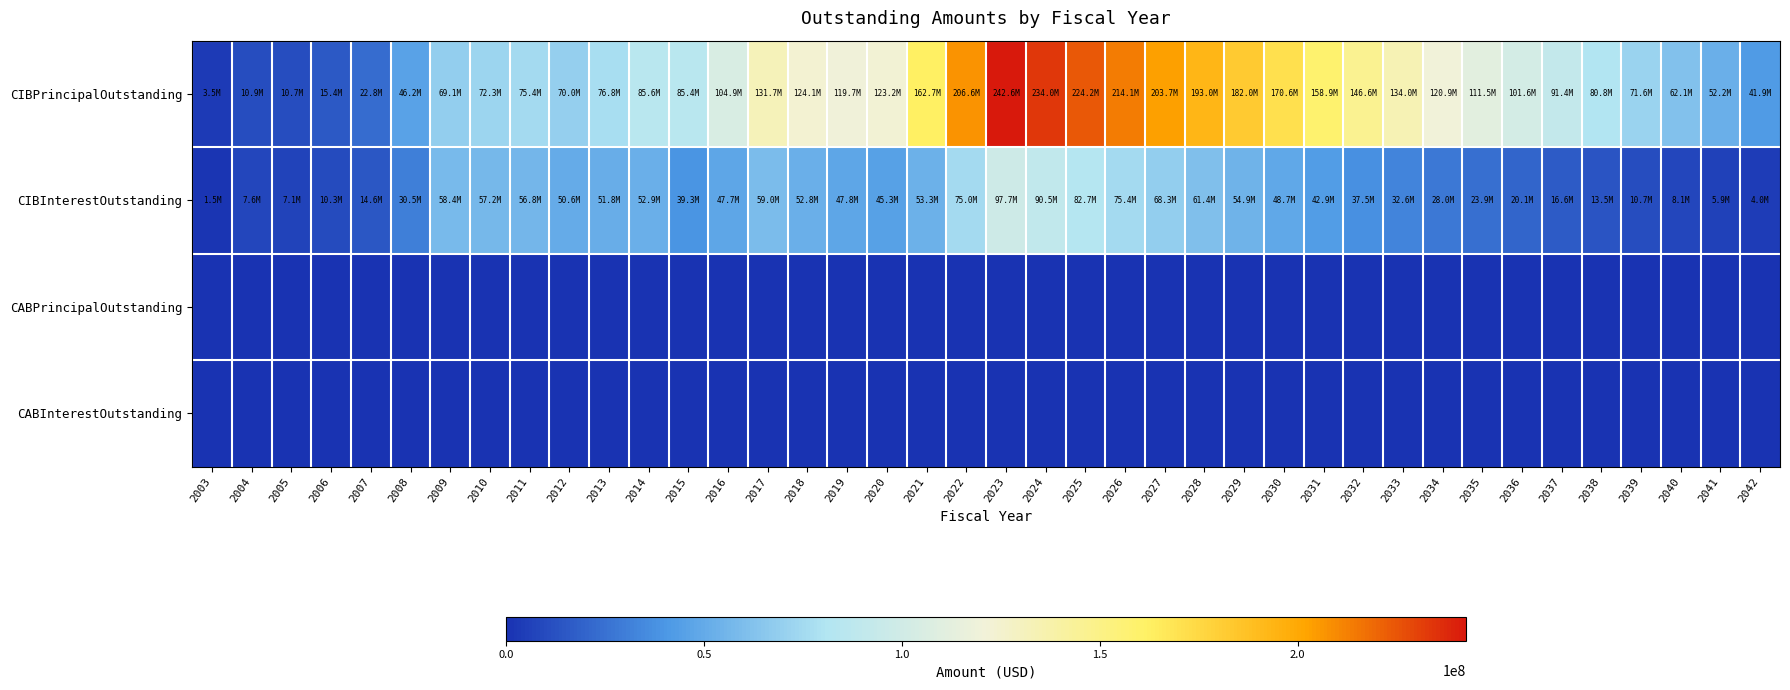

Which series has the largest total across all categories?

CIBPrincipalOutstanding